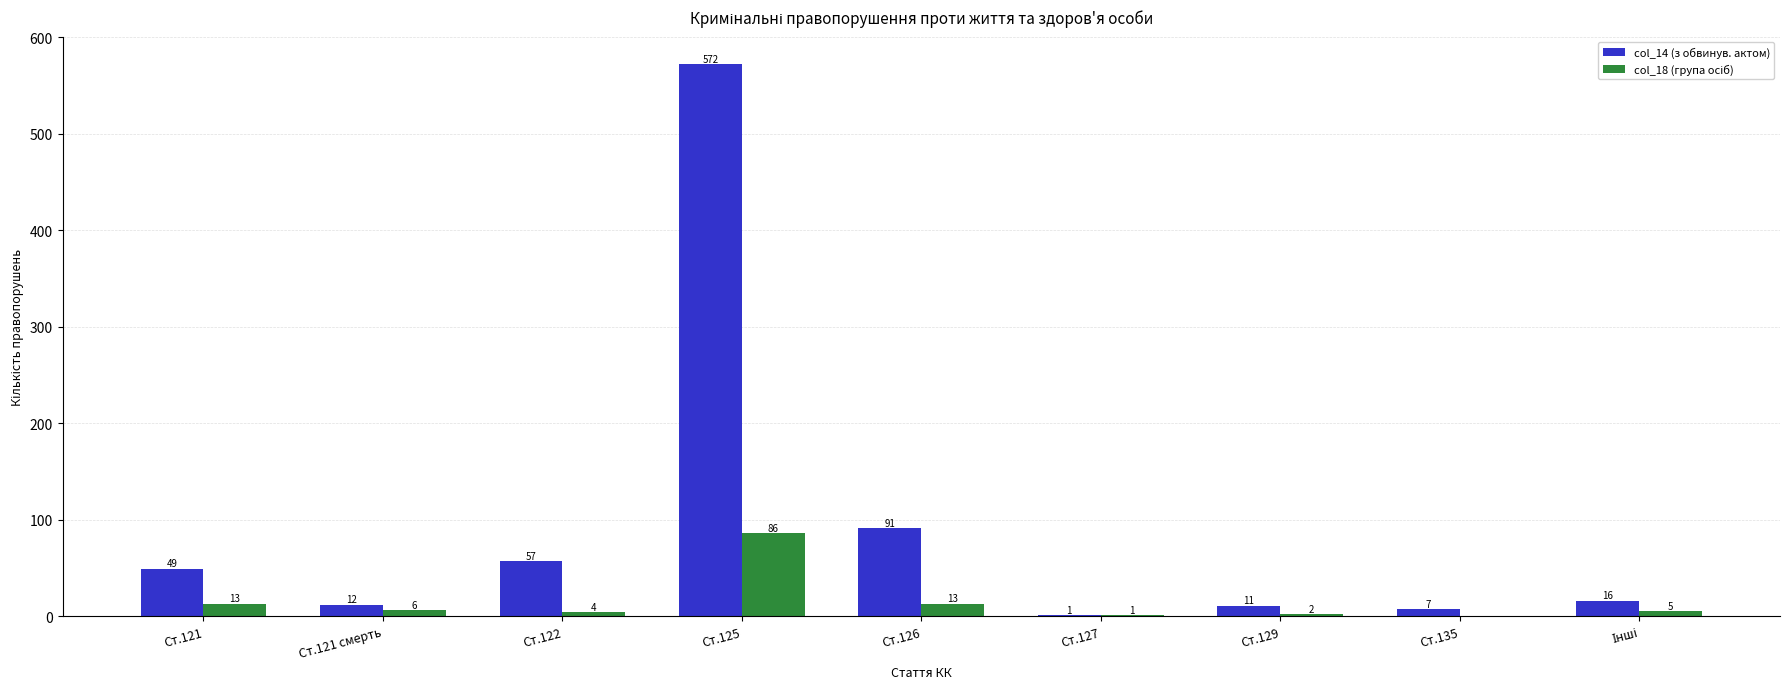

How many data points does each series have?

9